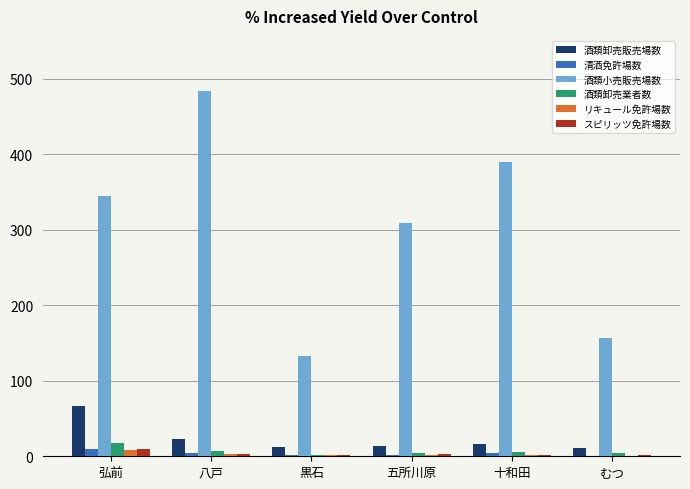

How many series are shown in this chart?

6